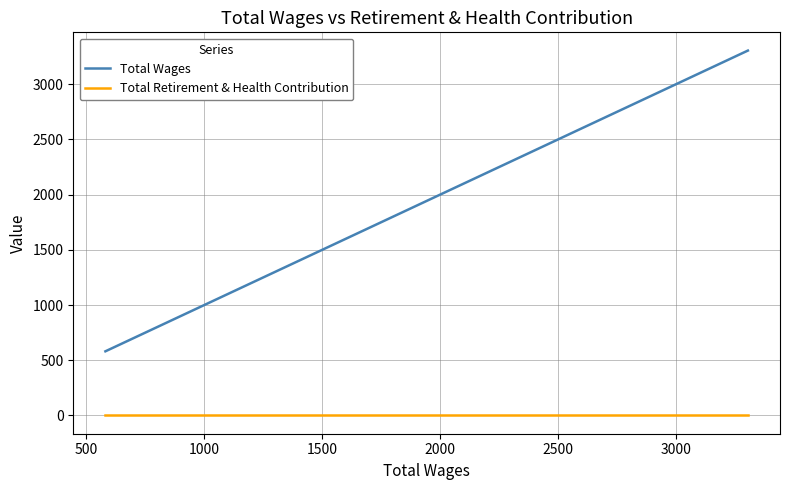

Which series has the largest total across all categories?

Total Wages